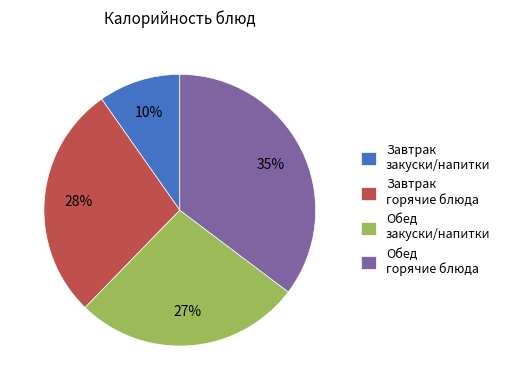

Which has a higher value, Завтрак горячие блюда or Обед закуски/напитки?

Завтрак горячие блюда